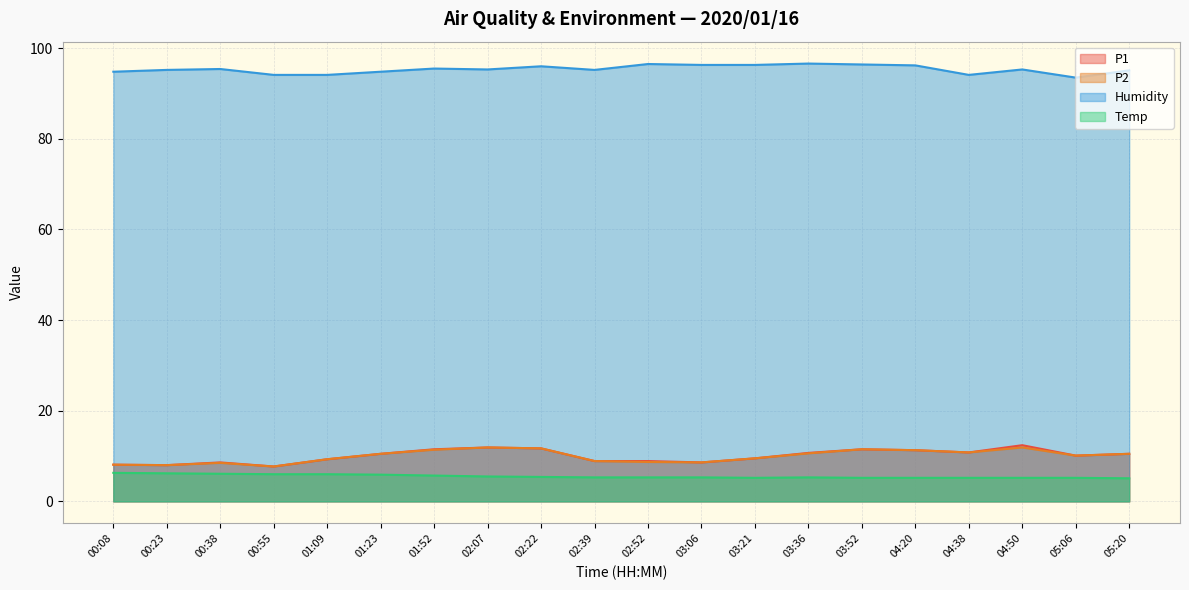

The Temp series shows 3.3 at 05:06. True or false?

False